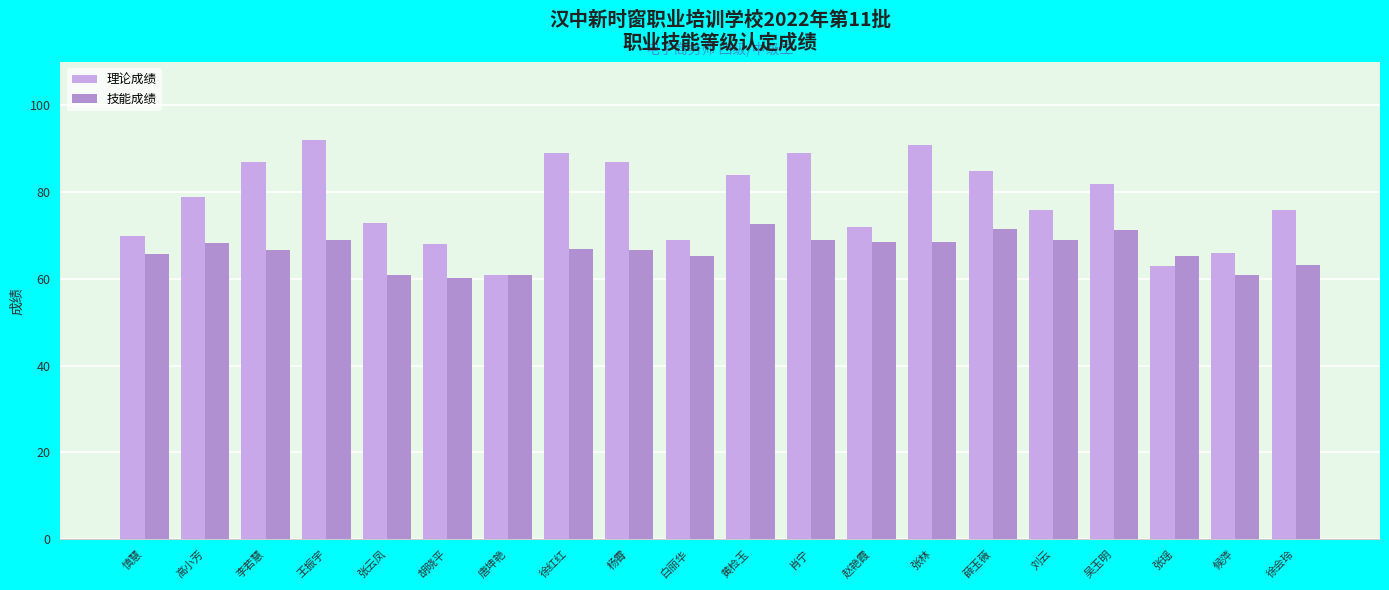

Which series has the largest range (max minus min)?

理论成绩